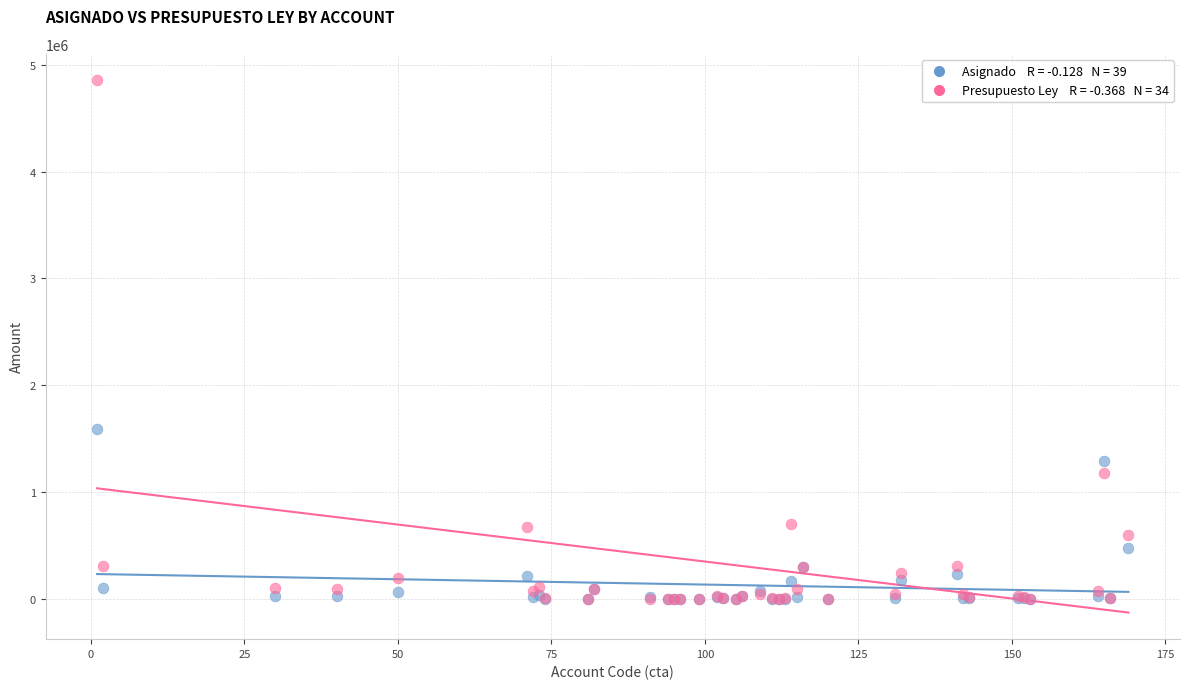

Across all series, what Y value is closest to 2425770?

1591030